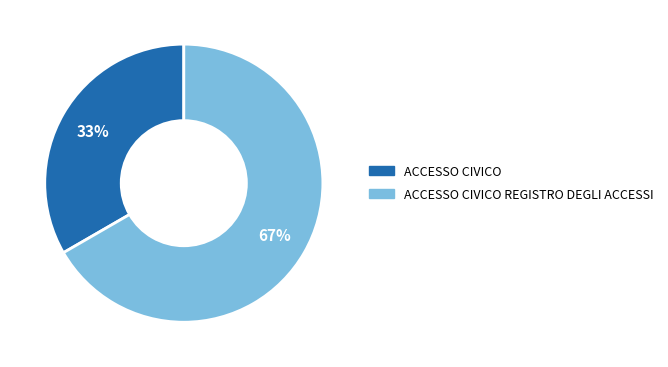

To the nearest percent, what is the average slice percentage?

50%